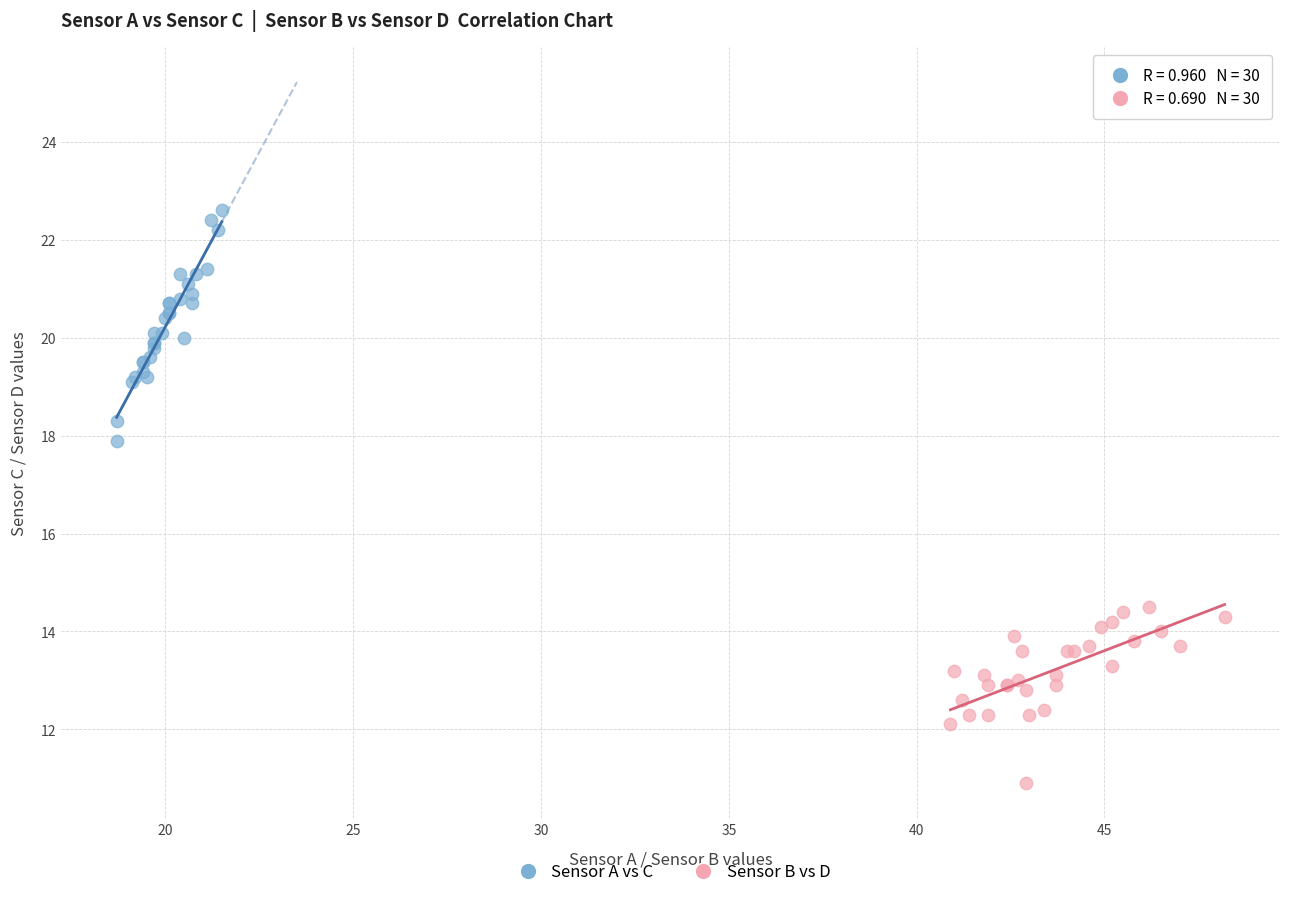

Which series has the largest Y range (max minus min)?

Sensor A vs C